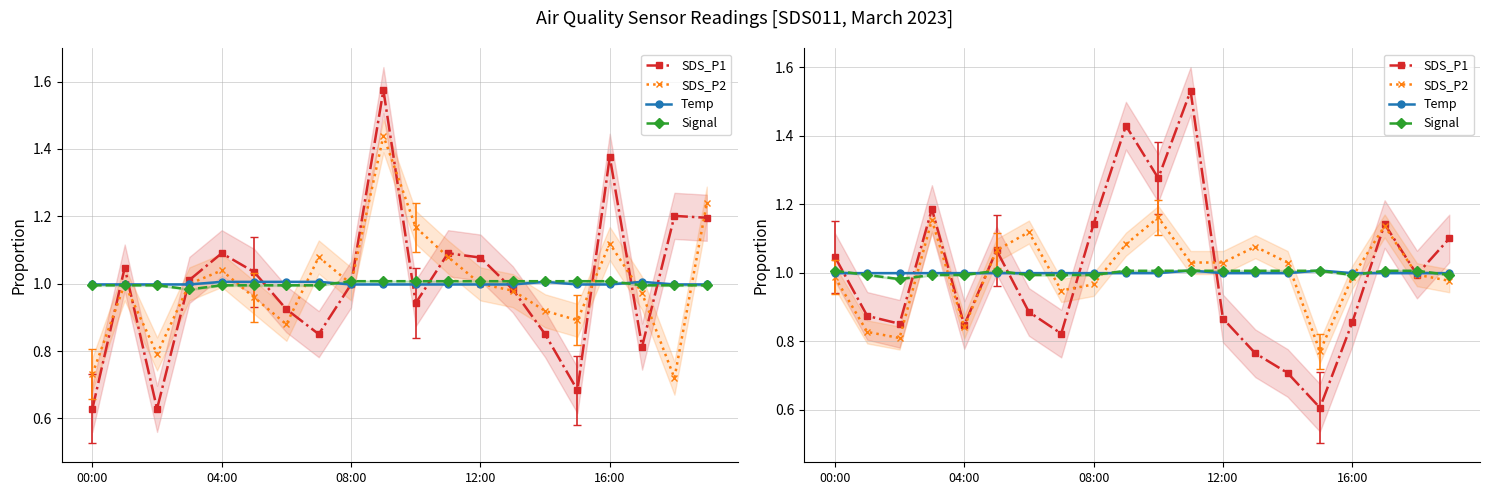

What is the sum of all Signal values?

20.0